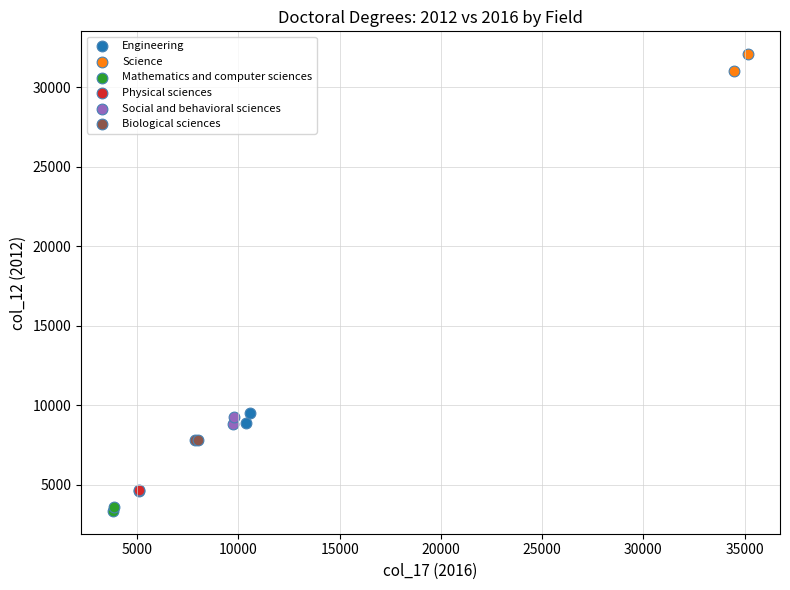

Which series reaches the maximum Y coordinate?

Science